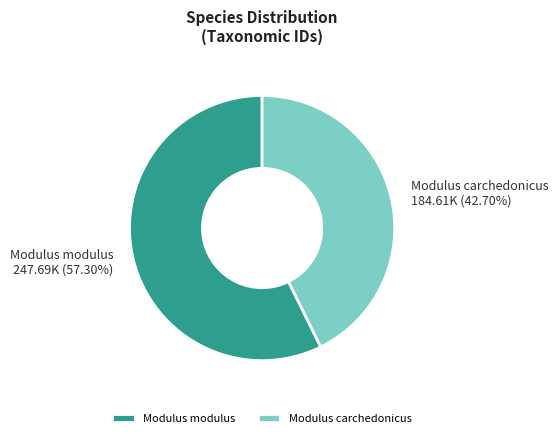

What is the largest slice in the pie chart?

Modulus modulus